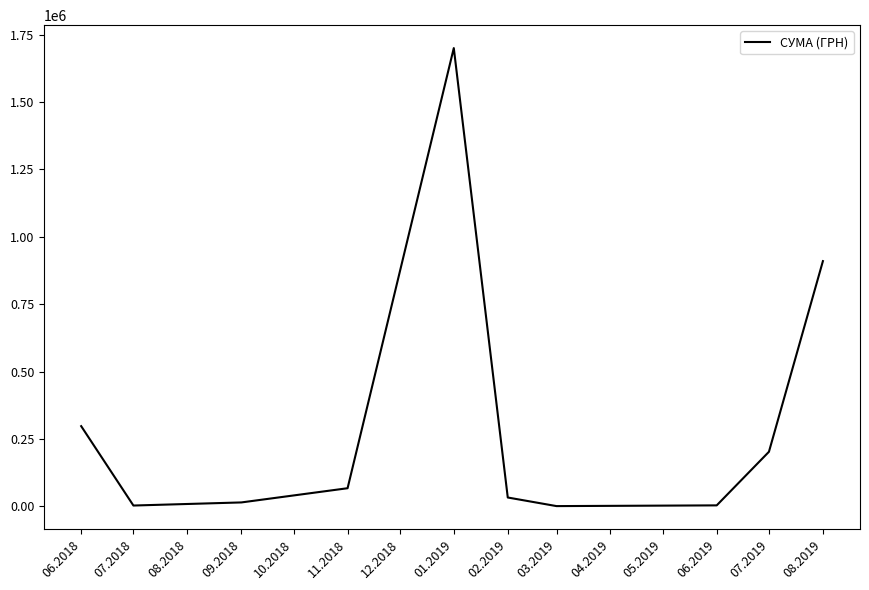

What is the greatest value displayed?

1700224.2